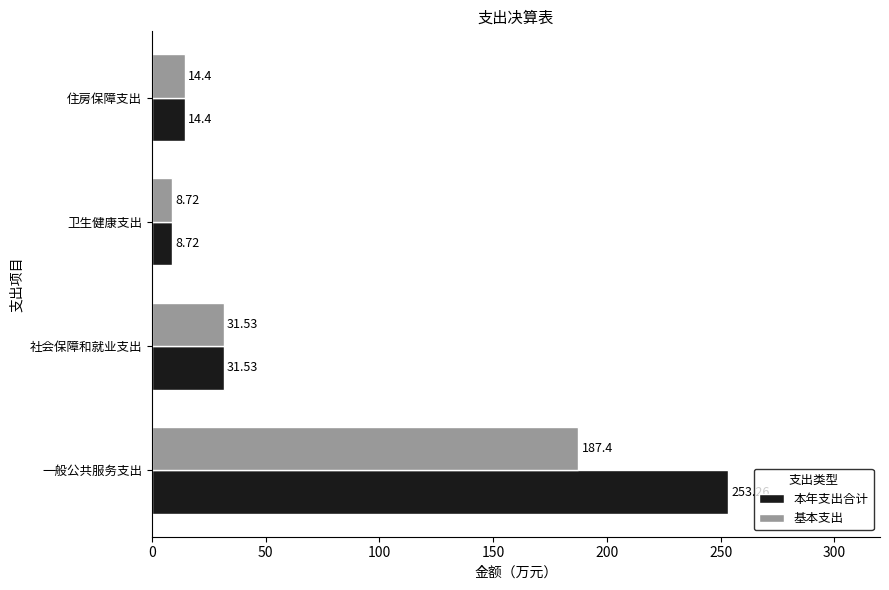

What is the greatest value displayed?

253.3